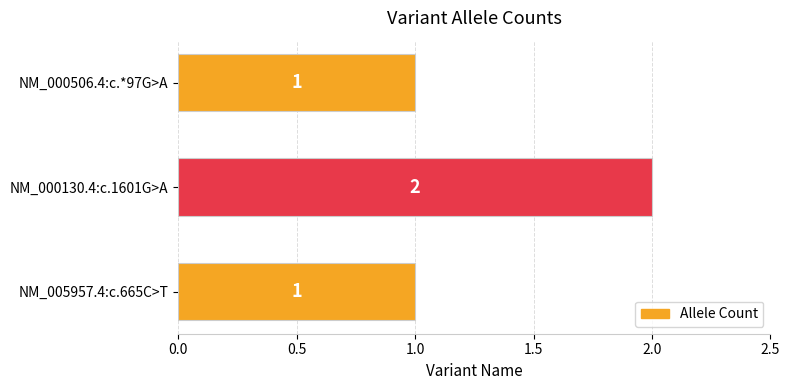

Reading bottom to top, what are all the values shown in this chart?

NM_005957.4:c.665C>T=1	NM_000130.4:c.1601G>A=2	NM_000506.4:c.*97G>A=1